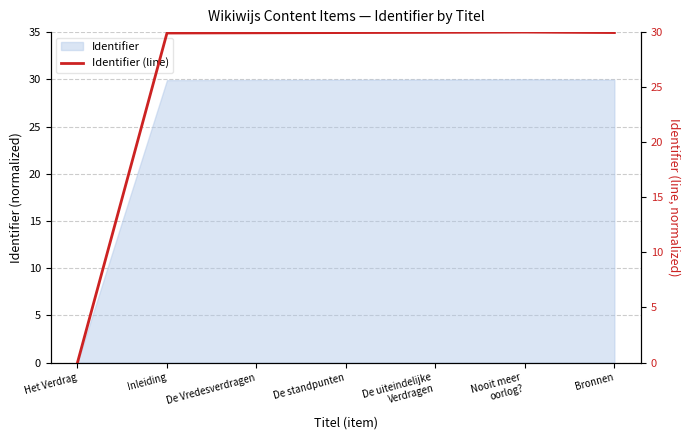

List the labels in order of value, smallest first.

Het Verdrag, Inleiding, De Vredesverdragen, De standpunten, Bronnen, De uiteindelijke
Verdragen, Nooit meer
oorlog?